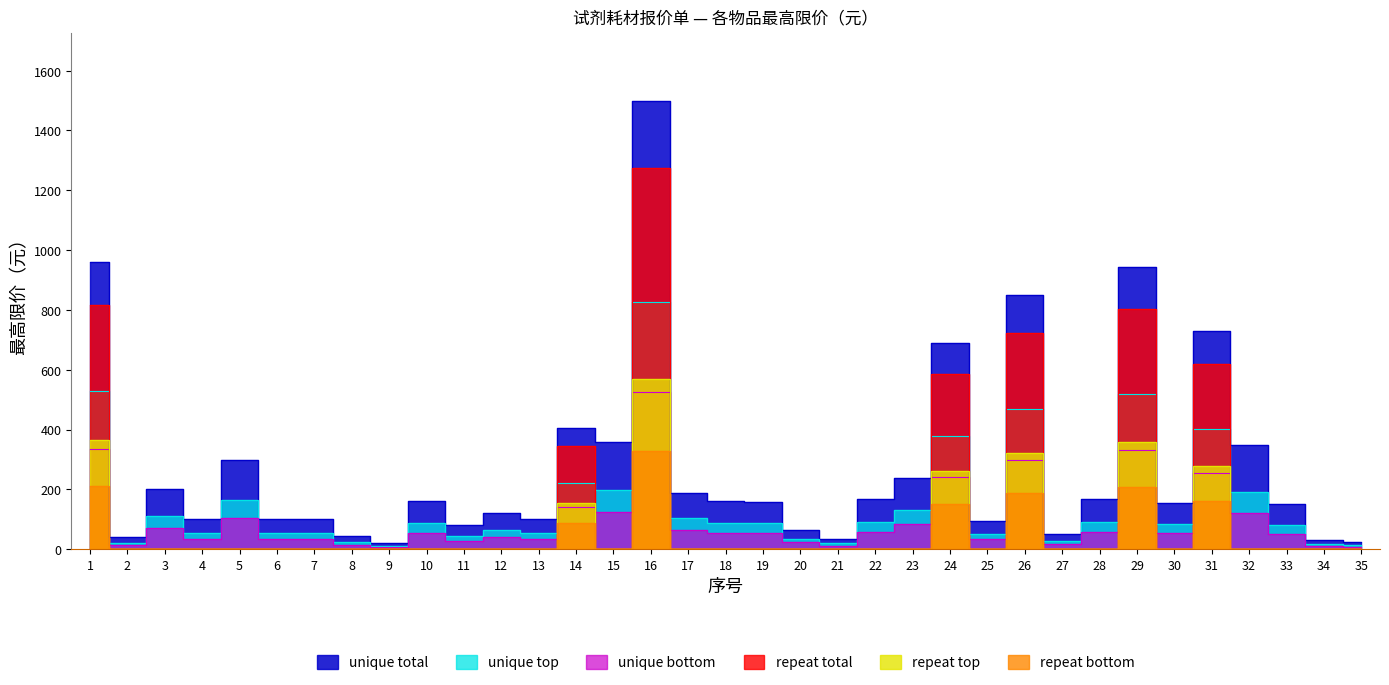

Which category has the lowest value across all series?

9